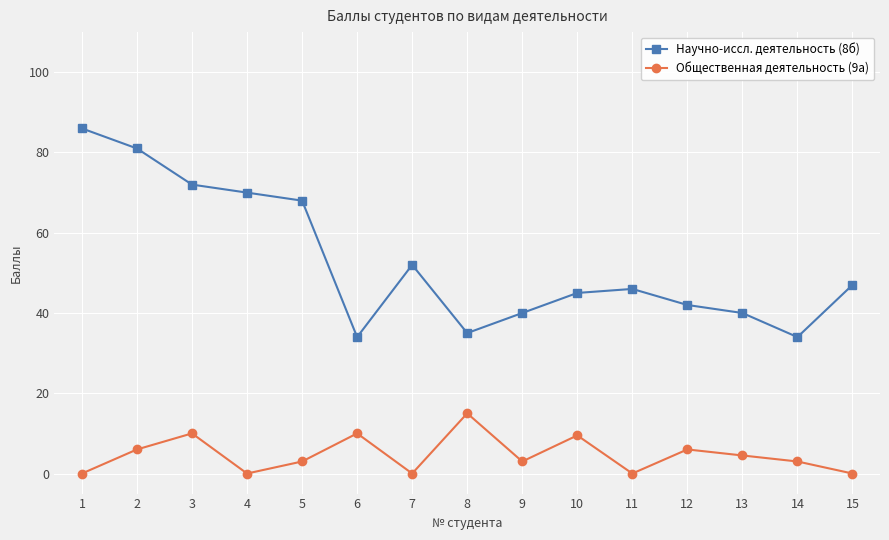

The value of Общественная деятельность (9а) at 14 is 10.4. True or false?

False